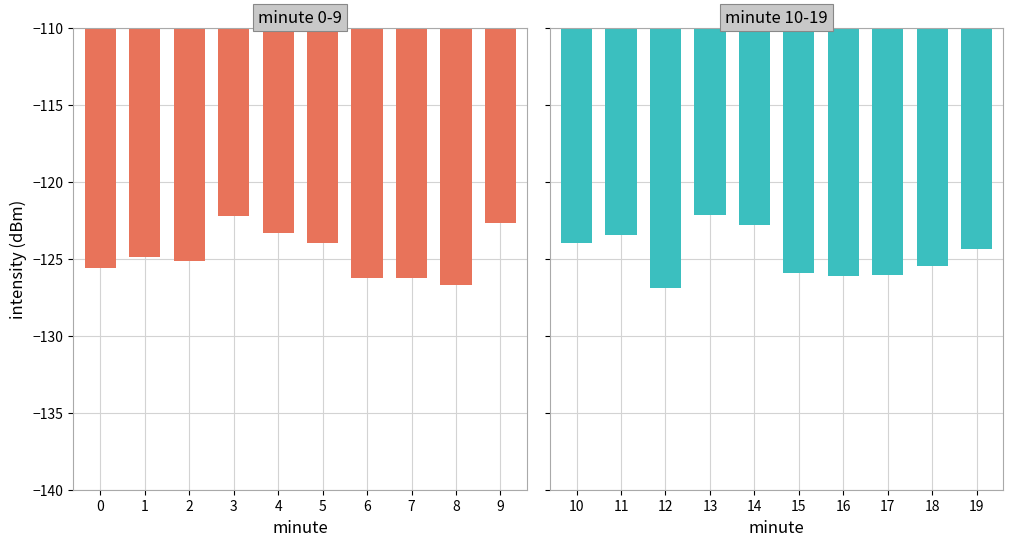

The value of minute 10-19 at 16 is -126.1. True or false?

True